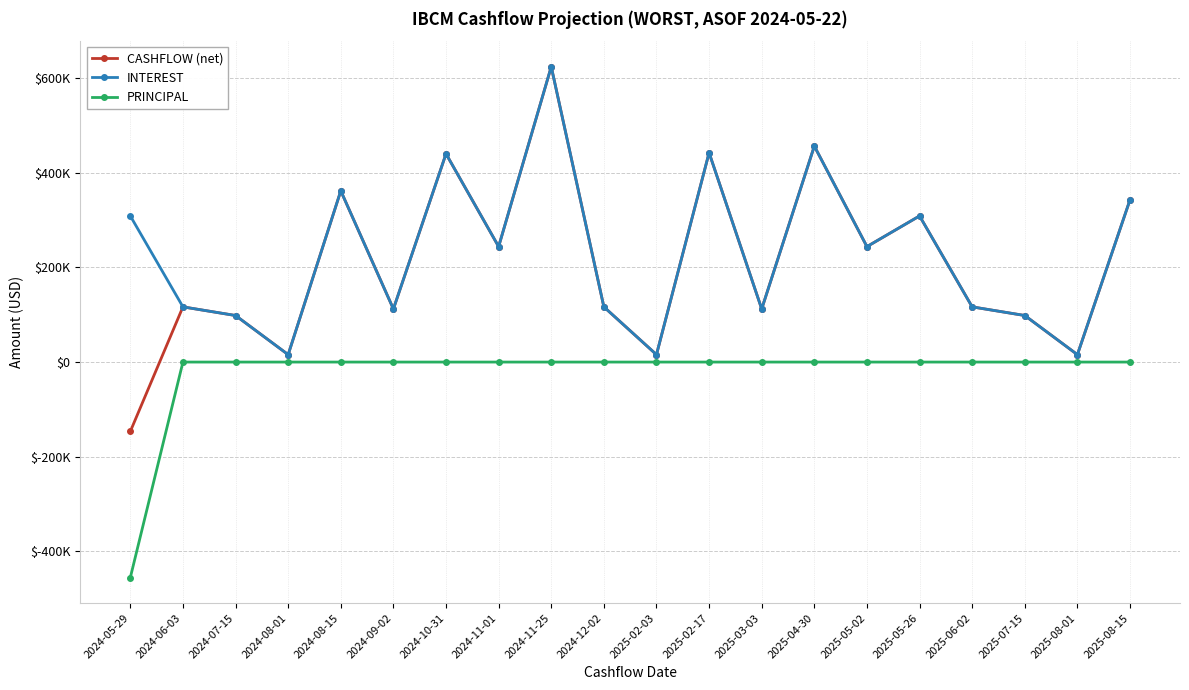

What is the label of the 19th point from the right?

2024-06-03